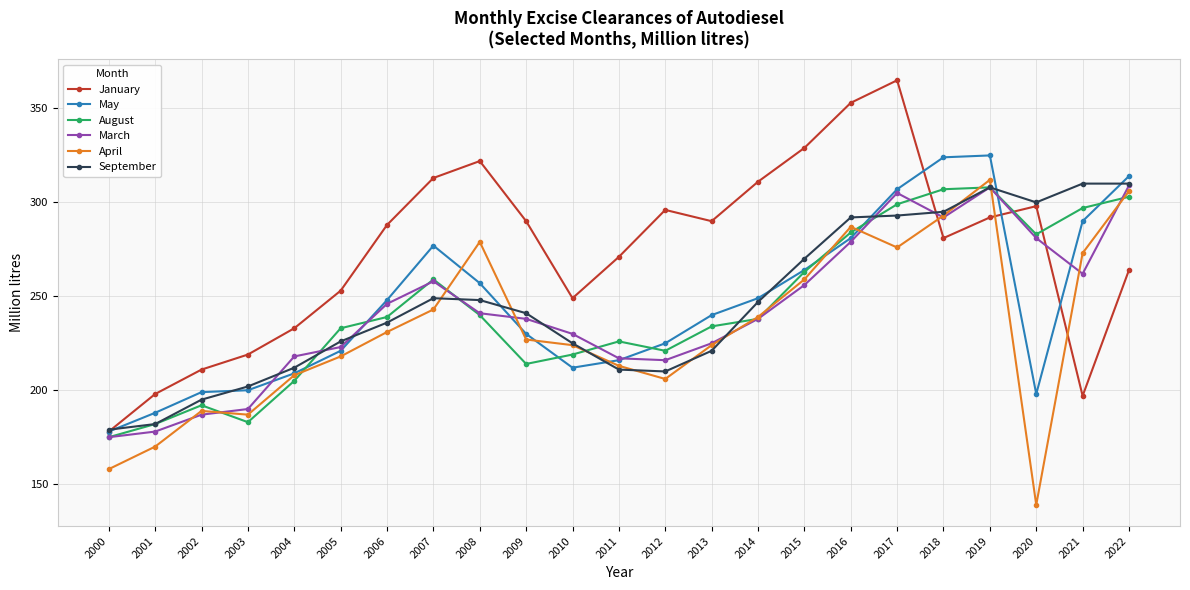

How many interior local valleys does the March series have?

3